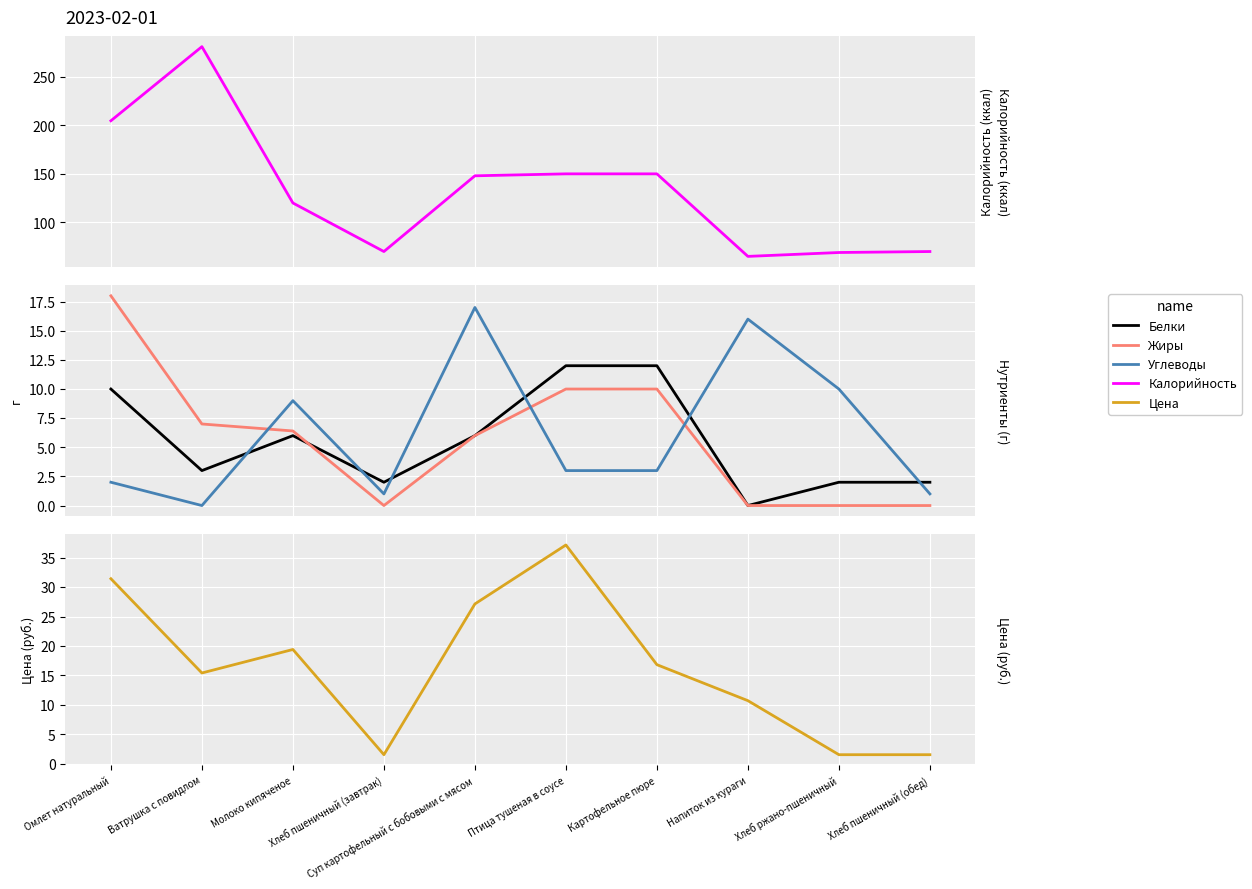

What is the total value across all series at Хлеб пшеничный (завтрак)?

74.5